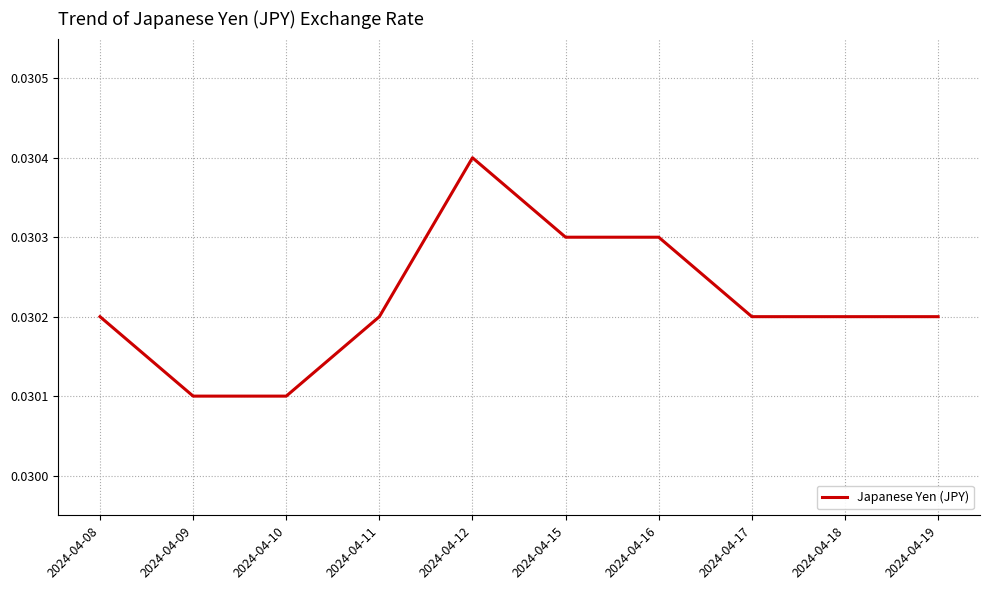

At which category does the chart reach its peak across all series?

2024-04-12